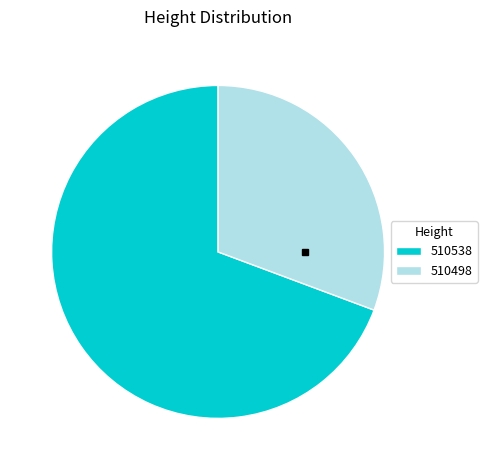

How many segments does this pie chart have?

2